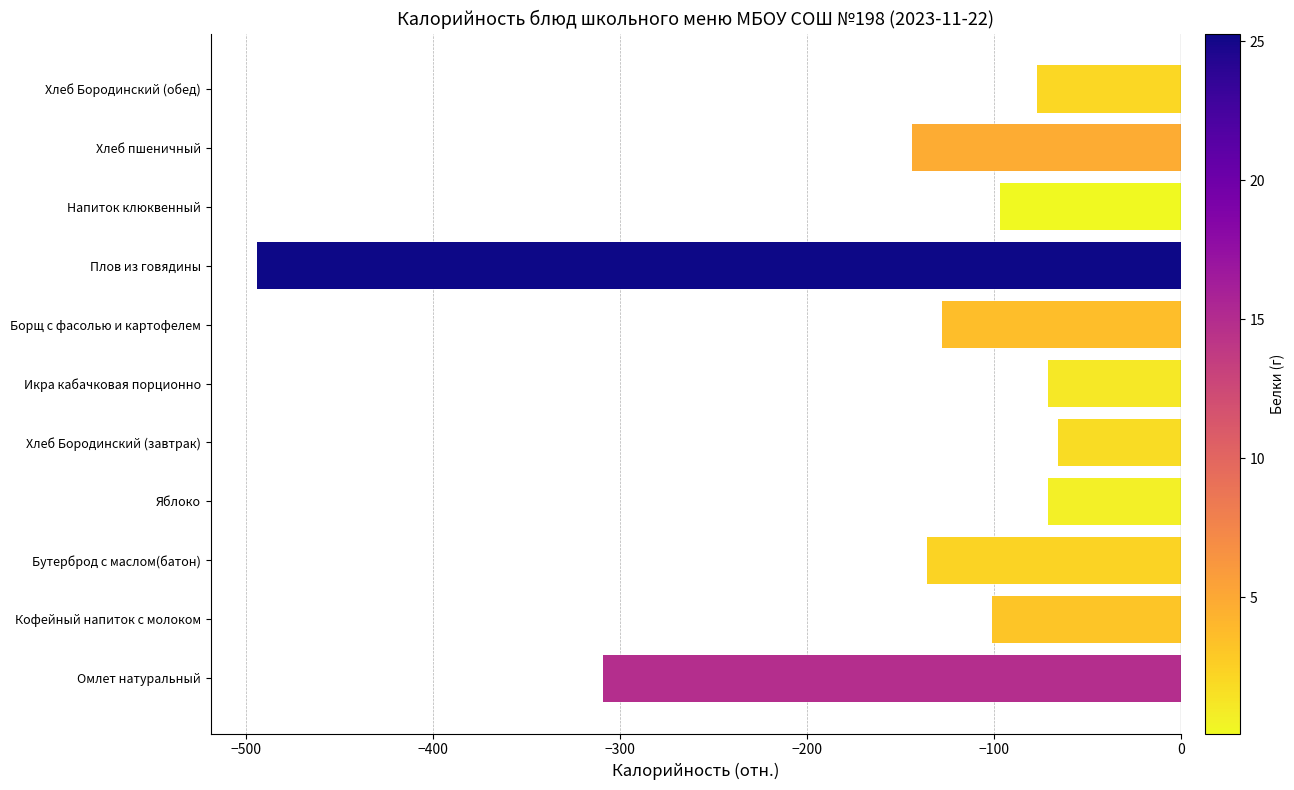

The value at Напиток клюквенный is -97. True or false?

True